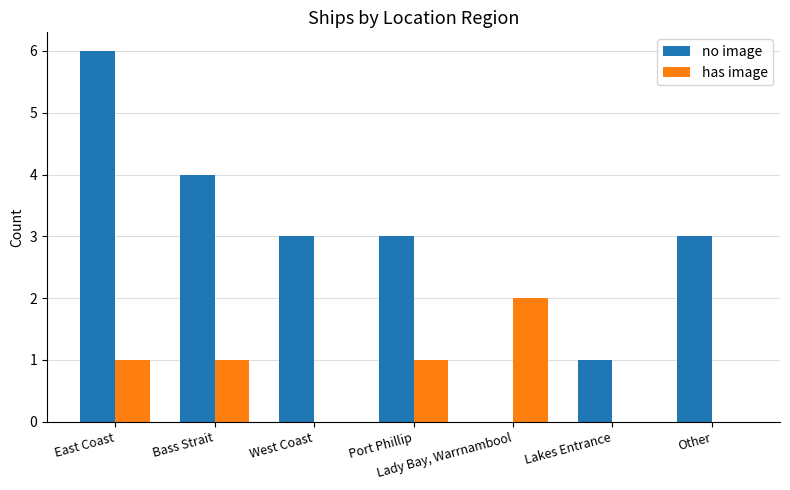

At which label does has image reach its peak?

Lady Bay, Warrnambool